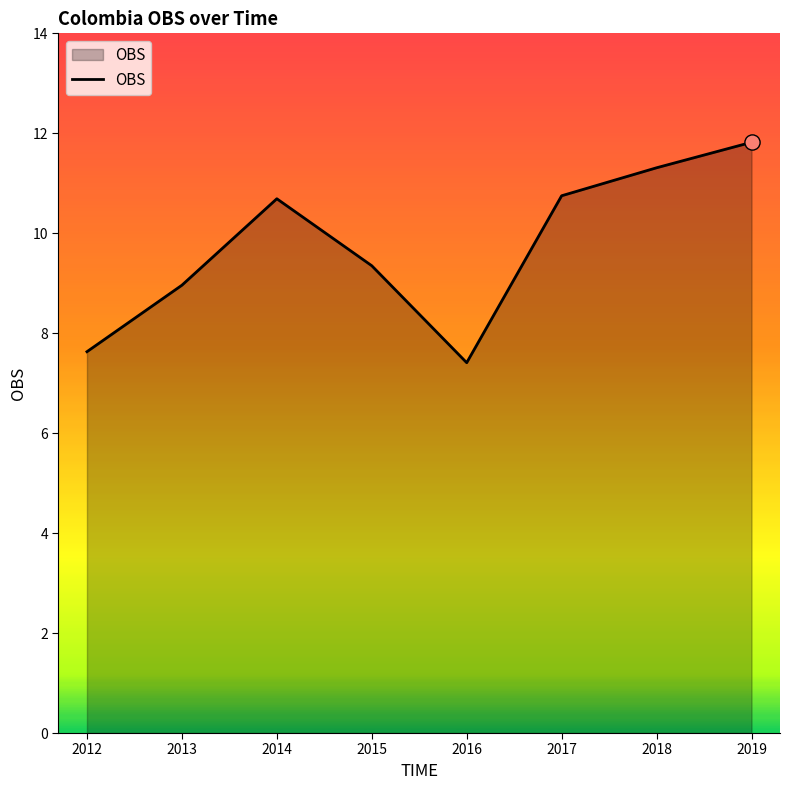

Which has a higher value, 2017 or 2012?

2017